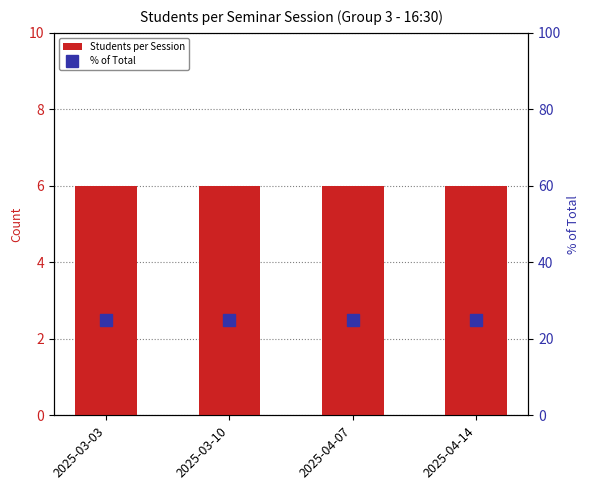

What are all the series names shown in the legend?

Students per Session, % of Total